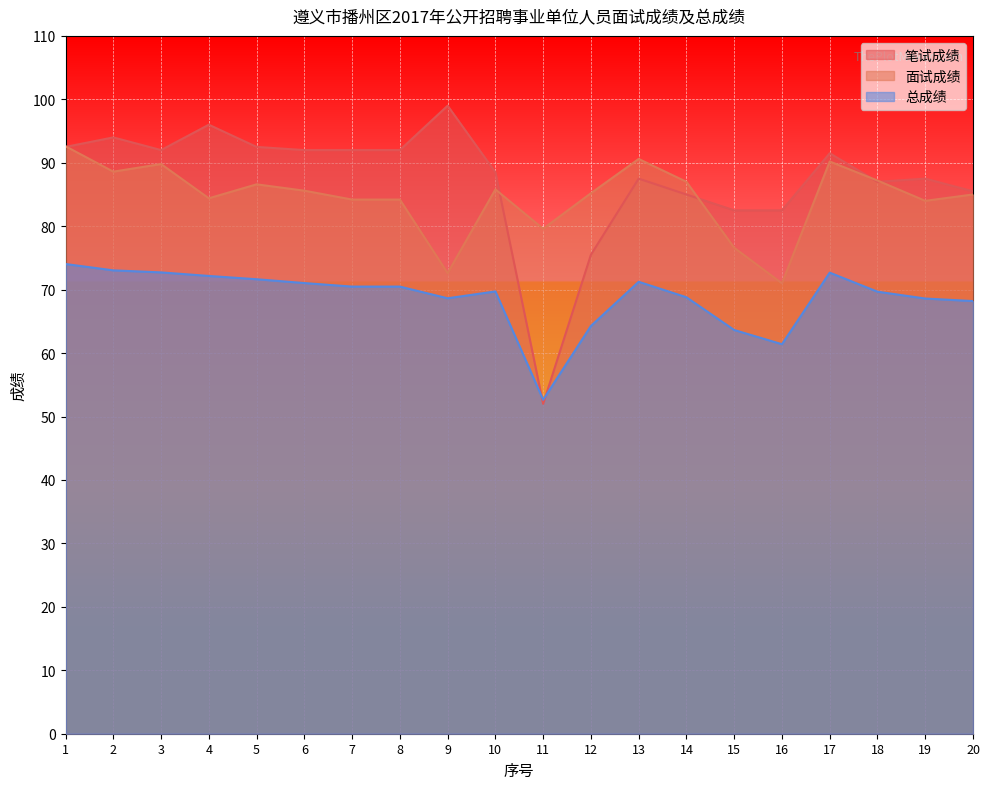

What is the value of the 总成绩 point at the 1st from the left?

74.0